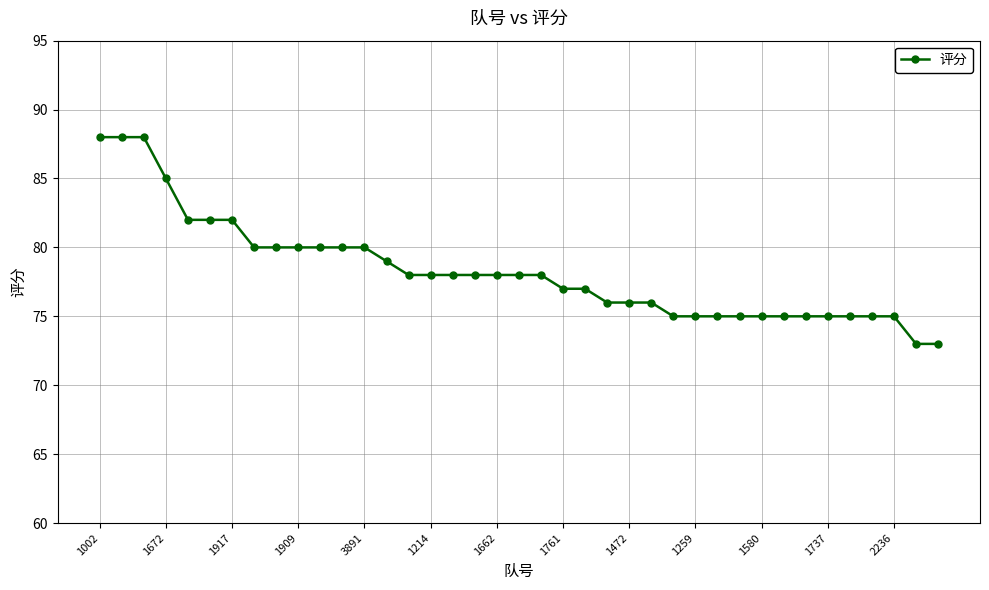

What is the value of the 17th point from the left?

78